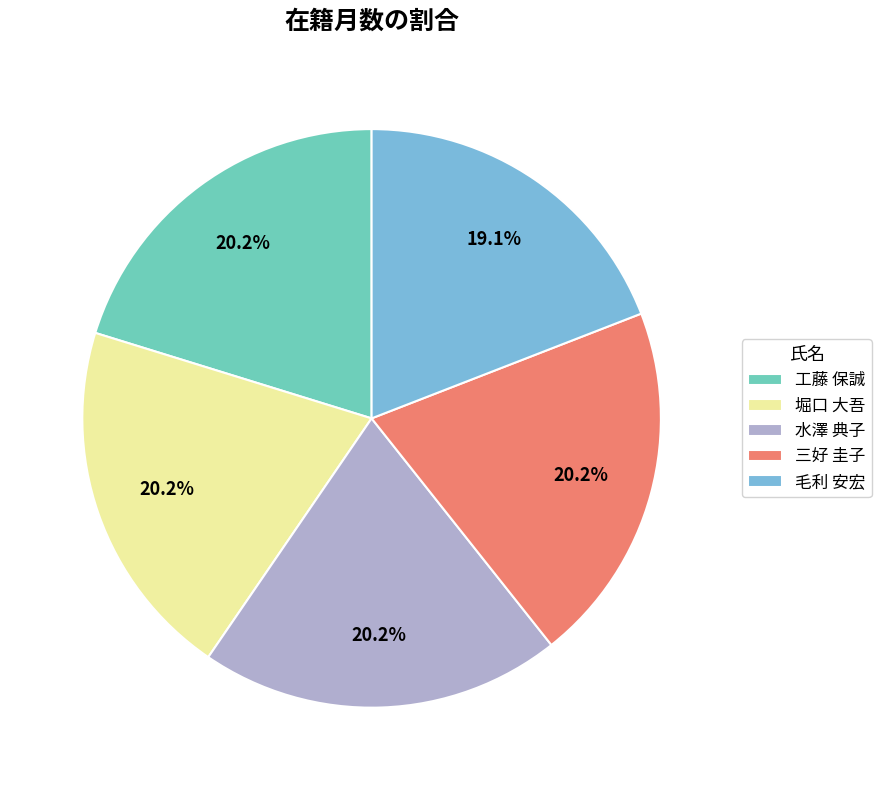

The 三好 圭子 slice represents 20% of the pie. True or false?

True